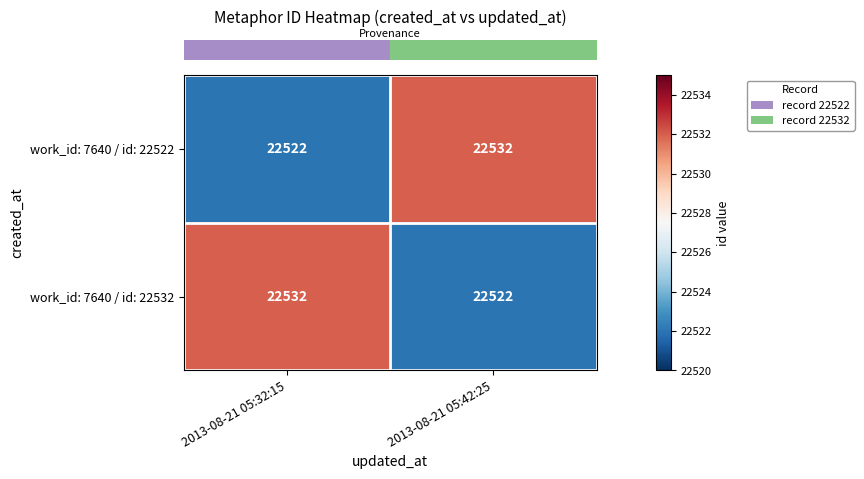

What is the difference between the highest and lowest values at 2013-08-21 05:42:25?

10